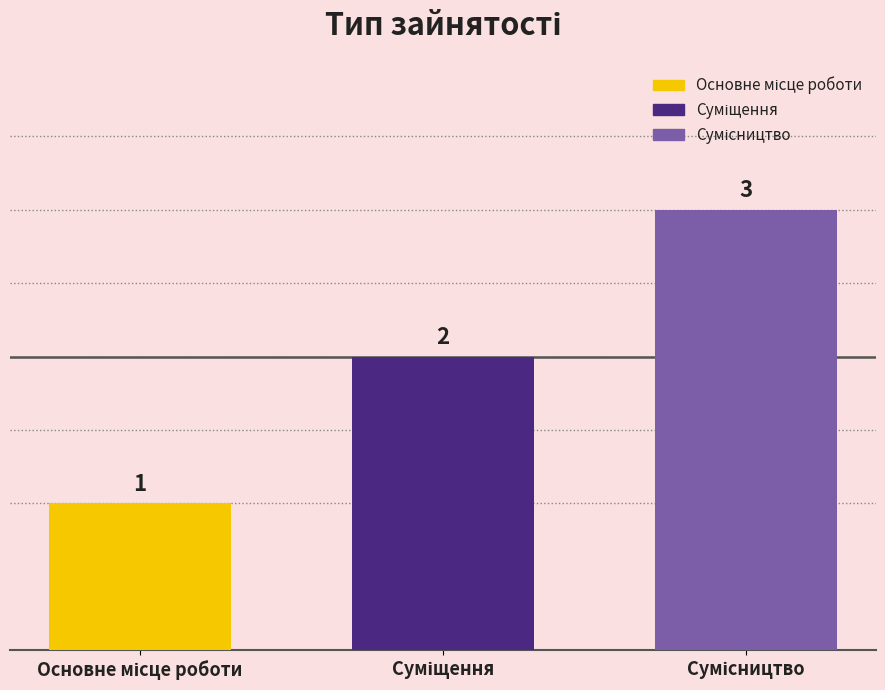

What is the greatest value displayed?

3